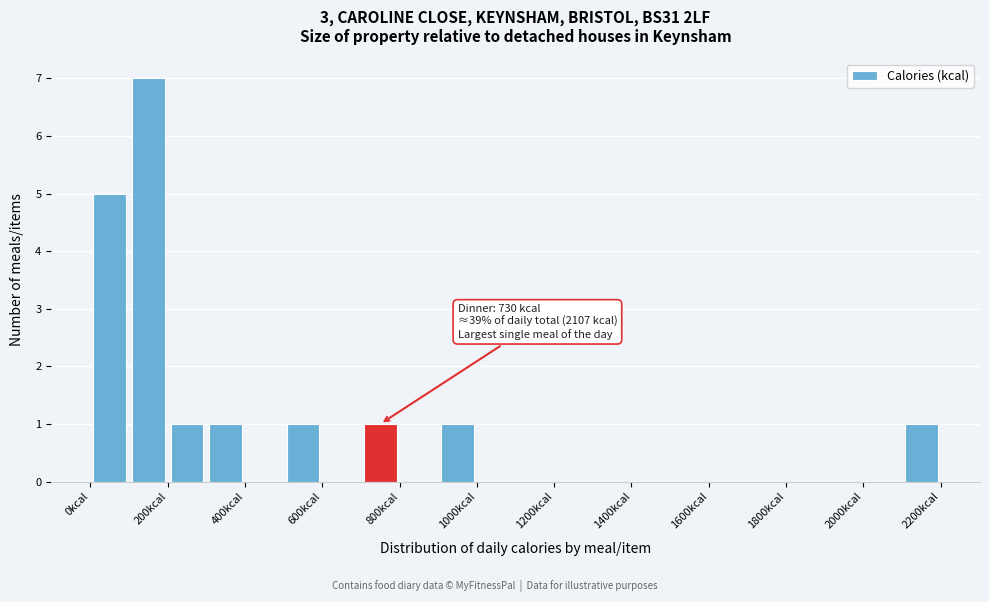

Which range on the x-axis has the tallest bar?

100 to 200